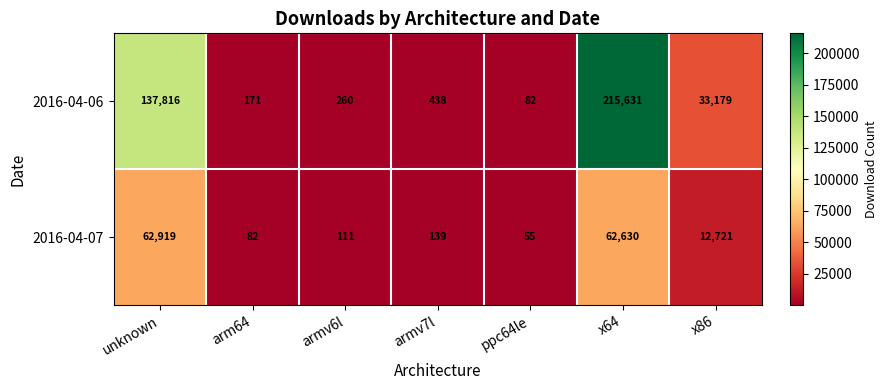

Reading left to right, what are all the values shown in this chart?

2016-04-06: 137816	171	260	438	82	215631	33179
2016-04-07: 62919	82	111	139	55	62630	12721